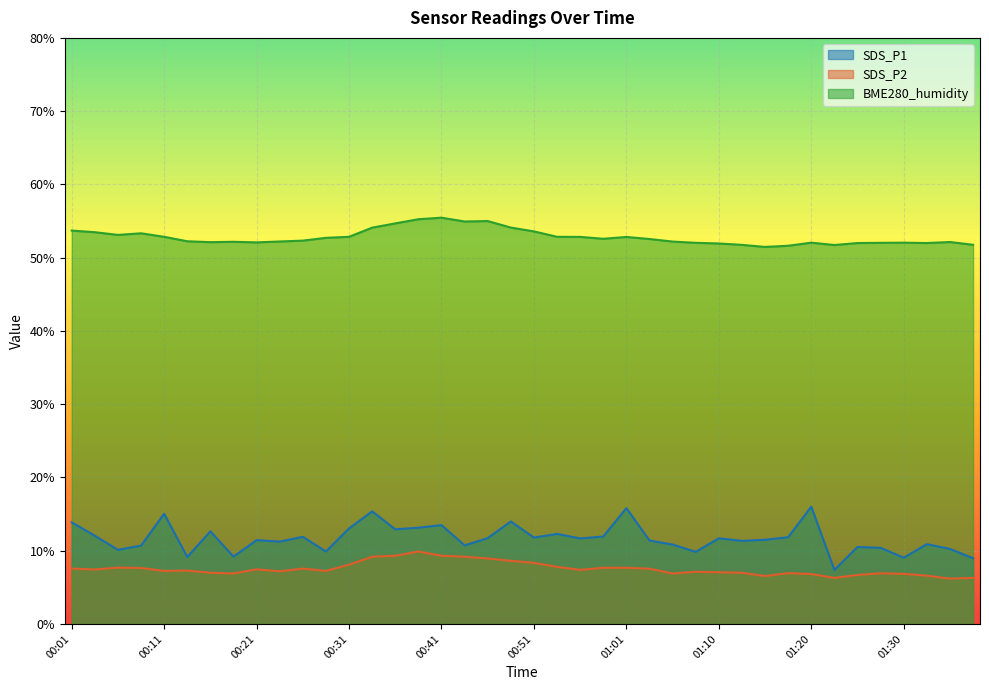

Reading left to right, extract all data points from this chart.

SDS_P1: 00:01=13.9	00:04=12.1	00:06=10.1	00:09=10.7	00:11=15.1	00:14=9.2	00:16=12.7	00:19=9.2	00:21=11.4	00:24=11.2	00:26=11.9	00:29=9.9	00:31=13.1	00:33=15.4	00:36=12.9	00:38=13.2	00:41=13.5	00:43=10.7	00:46=11.7	00:48=14.0	00:51=11.8	00:53=12.3	00:56=11.7	00:58=11.9	01:01=15.8	01:03=11.4	01:05=10.8	01:08=9.8	01:10=11.7	01:13=11.3	01:15=11.5	01:18=11.8	01:20=16.0	01:22=7.4	01:25=10.5	01:27=10.4	01:30=9.1	01:32=10.9	01:35=10.2	01:37=9.0
SDS_P2: 00:01=7.6	00:04=7.5	00:06=7.7	00:09=7.7	00:11=7.2	00:14=7.3	00:16=7.0	00:19=6.9	00:21=7.5	00:24=7.2	00:26=7.6	00:29=7.2	00:31=8.1	00:33=9.2	00:36=9.3	00:38=9.9	00:41=9.3	00:43=9.2	00:46=8.9	00:48=8.6	00:51=8.3	00:53=7.8	00:56=7.4	00:58=7.7	01:01=7.7	01:03=7.5	01:05=6.9	01:08=7.1	01:10=7.1	01:13=7.0	01:15=6.5	01:18=7.0	01:20=6.8	01:22=6.3	01:25=6.7	01:27=6.9	01:30=6.8	01:32=6.6	01:35=6.2	01:37=6.3
BME280_humidity: 00:01=53.7	00:04=53.5	00:06=53.1	00:09=53.3	00:11=52.9	00:14=52.2	00:16=52.1	00:19=52.2	00:21=52.1	00:24=52.2	00:26=52.3	00:29=52.7	00:31=52.9	00:33=54.1	00:36=54.7	00:38=55.2	00:41=55.5	00:43=54.9	00:46=55.0	00:48=54.1	00:51=53.6	00:53=52.9	00:56=52.8	00:58=52.6	01:01=52.8	01:03=52.5	01:05=52.2	01:08=52.0	01:10=51.9	01:13=51.8	01:15=51.5	01:18=51.6	01:20=52.0	01:22=51.7	01:25=52.0	01:27=52.0	01:30=52.0	01:32=52.0	01:35=52.1	01:37=51.8